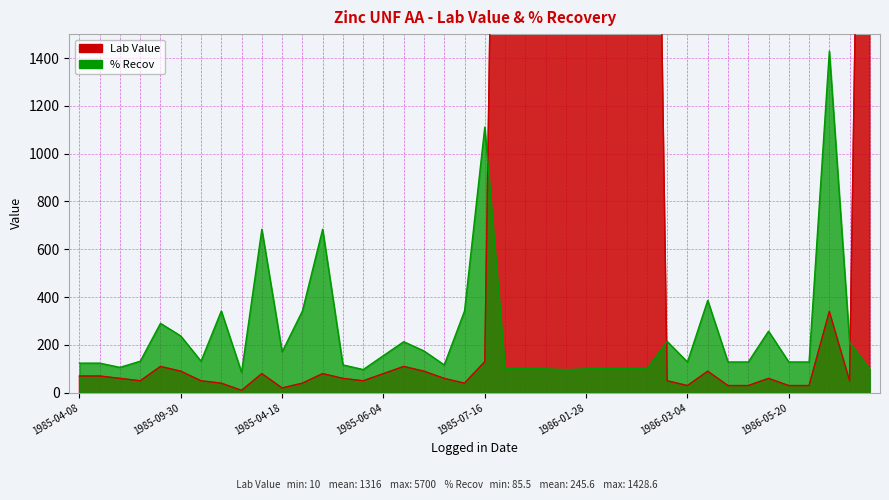

What is the value of the % Recov point at the 36th from the left?

128.8